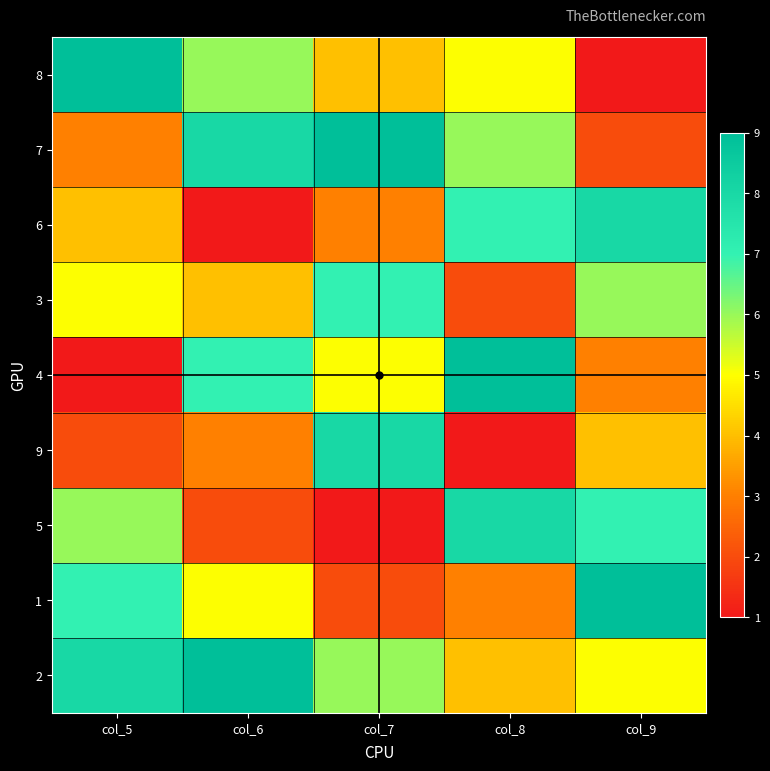

What is the difference between the highest and lowest values at col_9?

8